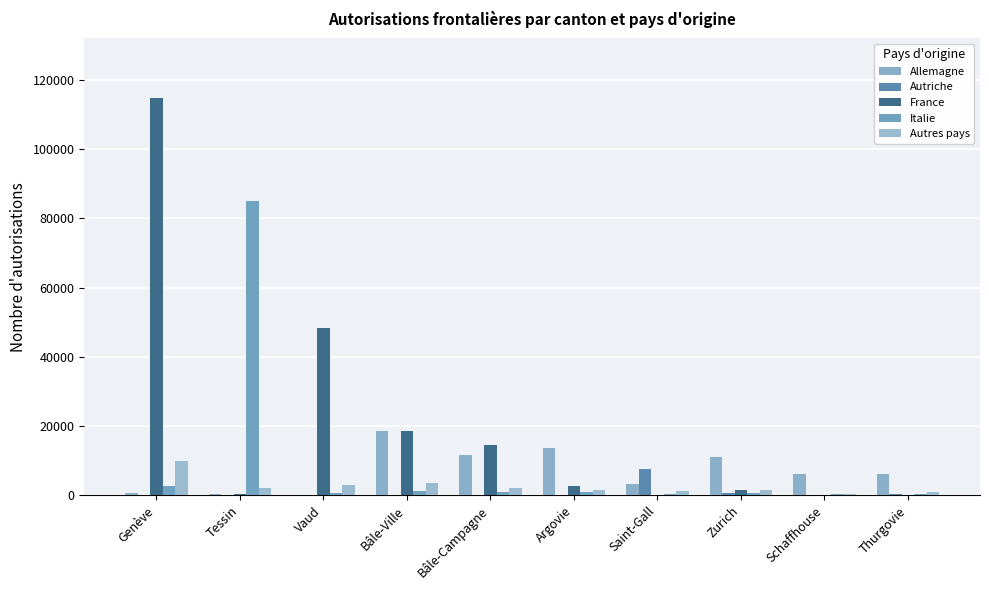

True or false: France has a value of 114771 at Genève.

True